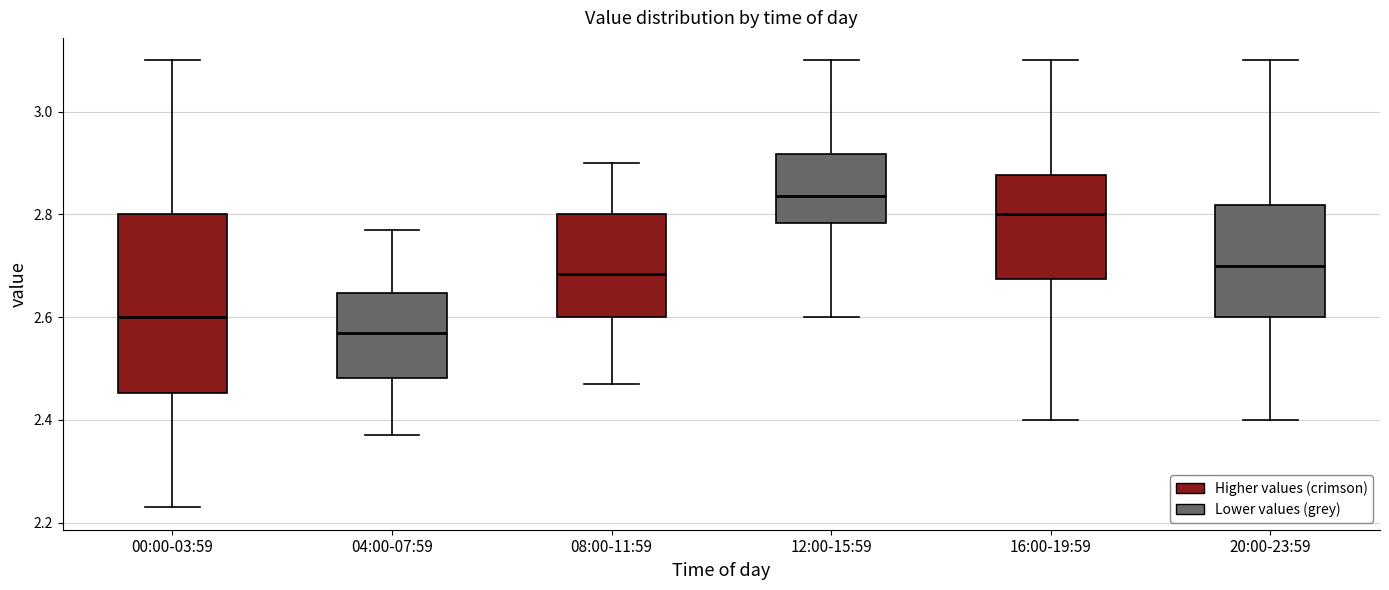

Comparing the boxes themselves (not the whiskers), which one is the tallest?

00:00-03:59